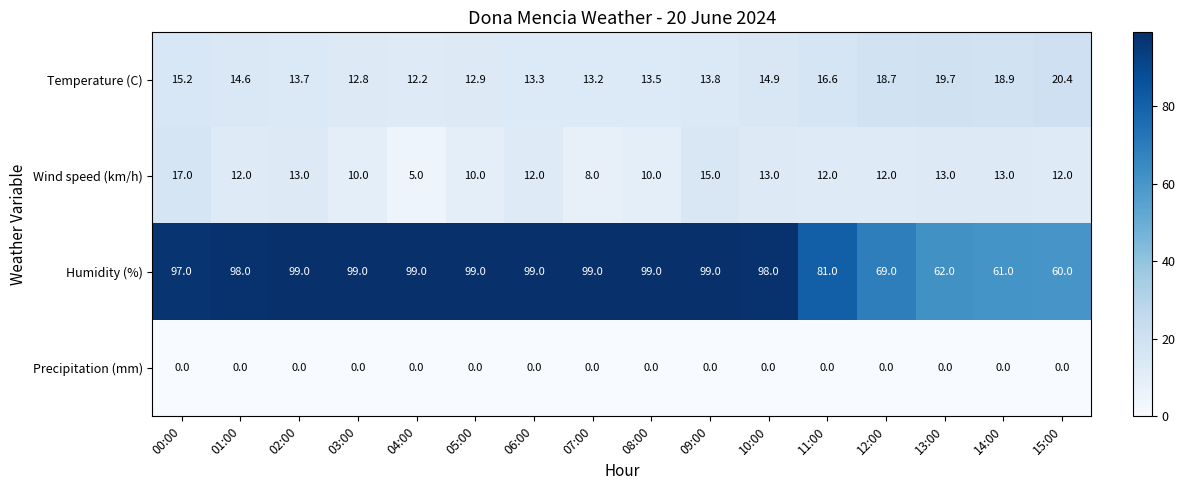

At how many categories does at least one series exceed 91?

11